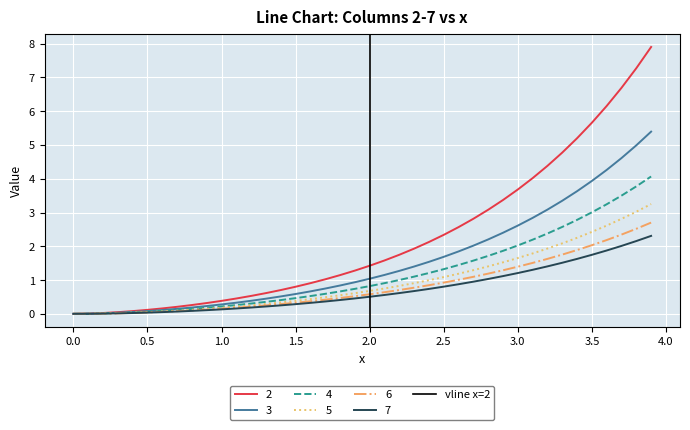

What is the highest value of the 4 series?

4.1